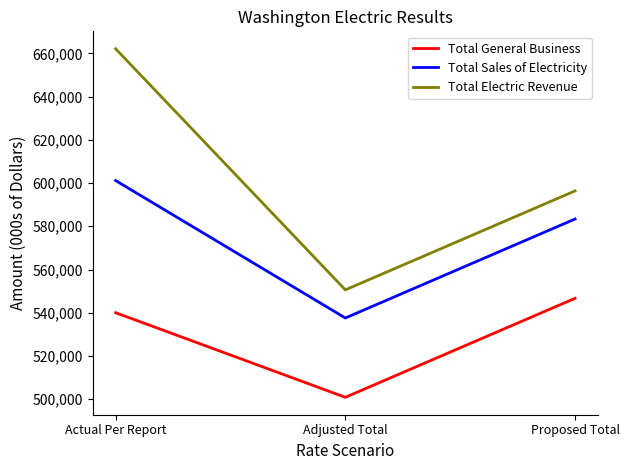

How many categories are shown in the chart?

3